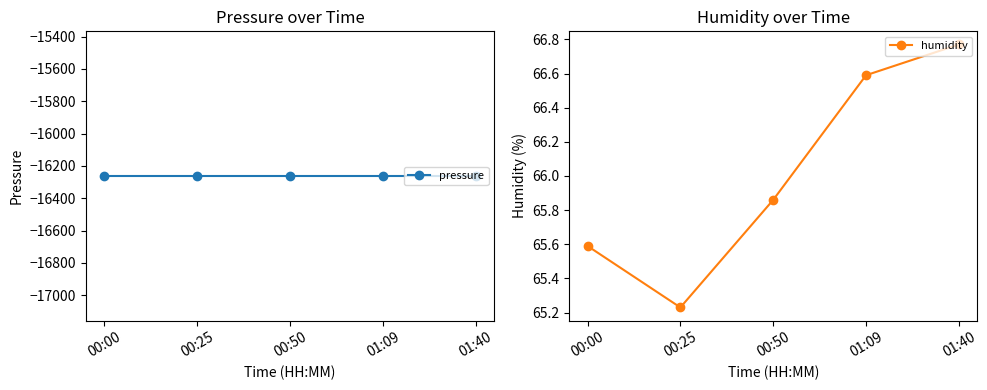

True or false: humidity and pressure cross at least once.

False